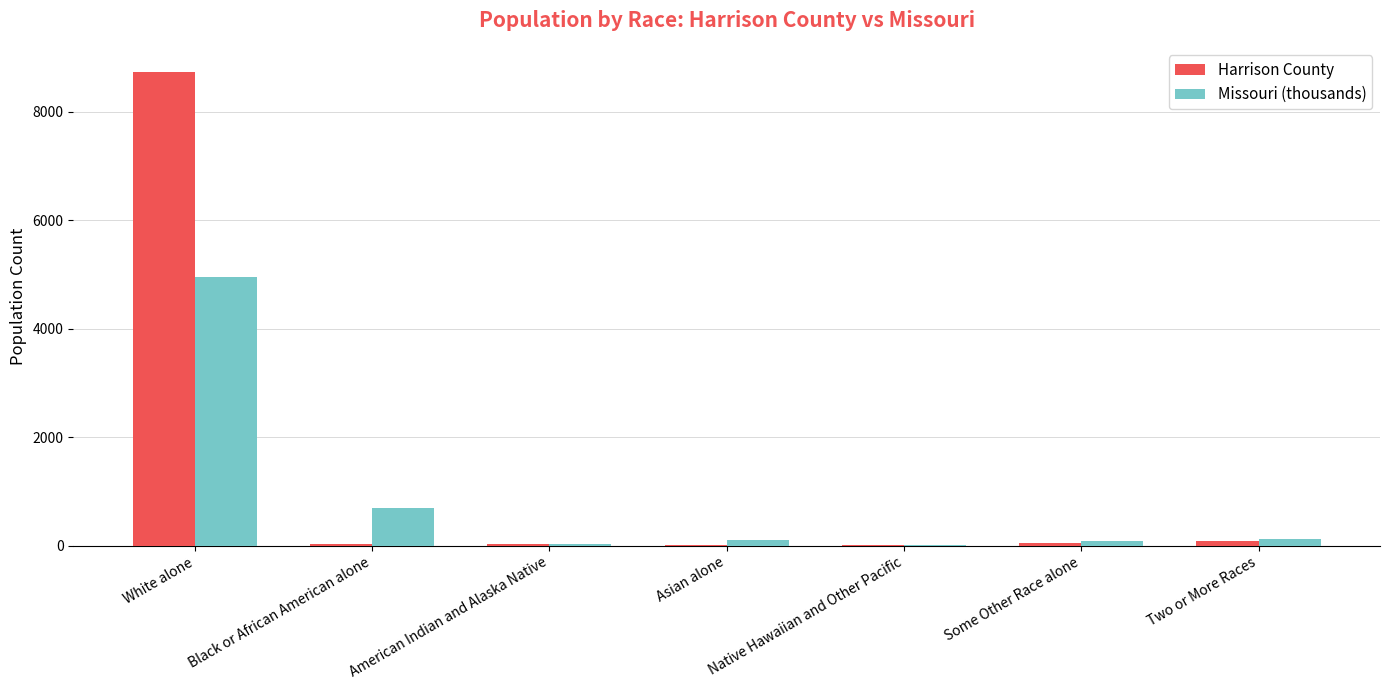

Count the number of data series in this chart.

2